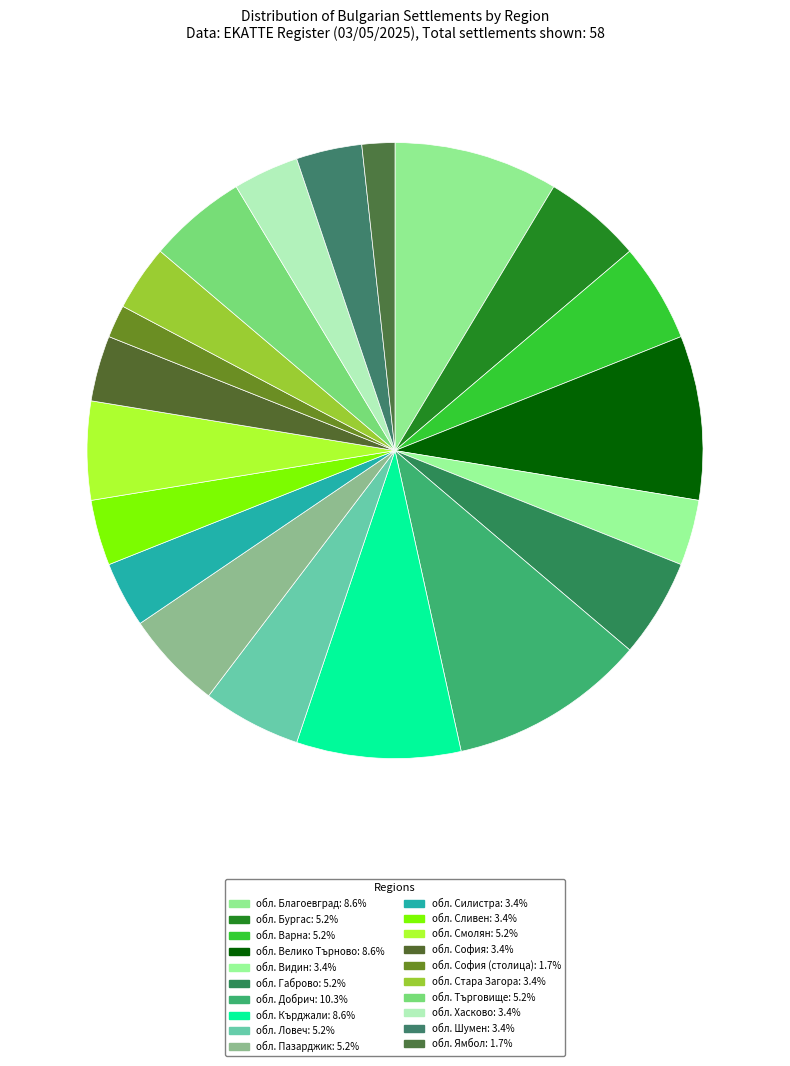

Which category has the biggest portion of the pie?

обл. Добрич